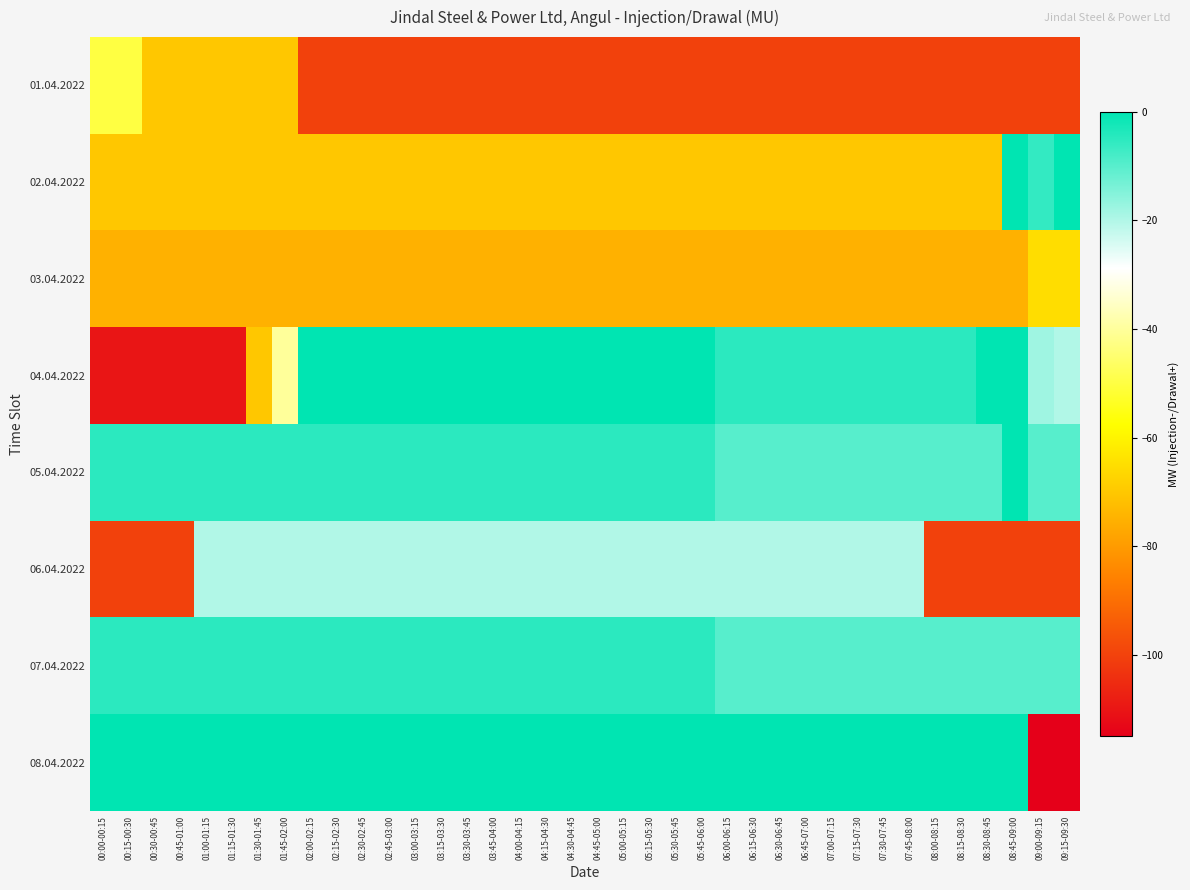

Reading left to right, transcribe all the data shown in this chart.

01.04.2022: 00:00-00:15=-50	00:15-00:30=-50	00:30-00:45=-70	00:45-01:00=-70	01:00-01:15=-70	01:15-01:30=-70	01:30-01:45=-70	01:45-02:00=-70	02:00-02:15=-100	02:15-02:30=-100	02:30-02:45=-100	02:45-03:00=-100	03:00-03:15=-100	03:15-03:30=-100	03:30-03:45=-100	03:45-04:00=-100	04:00-04:15=-100	04:15-04:30=-100	04:30-04:45=-100	04:45-05:00=-100	05:00-05:15=-100	05:15-05:30=-100	05:30-05:45=-100	05:45-06:00=-100	06:00-06:15=-100	06:15-06:30=-100	06:30-06:45=-100	06:45-07:00=-100	07:00-07:15=-100	07:15-07:30=-100	07:30-07:45=-100	07:45-08:00=-100	08:00-08:15=-100	08:15-08:30=-100	08:30-08:45=-100	08:45-09:00=-100	09:00-09:15=-100	09:15-09:30=-100
02.04.2022: 00:00-00:15=-70	00:15-00:30=-70	00:30-00:45=-70	00:45-01:00=-70	01:00-01:15=-70	01:15-01:30=-70	01:30-01:45=-70	01:45-02:00=-70	02:00-02:15=-70	02:15-02:30=-70	02:30-02:45=-70	02:45-03:00=-70	03:00-03:15=-70	03:15-03:30=-70	03:30-03:45=-70	03:45-04:00=-70	04:00-04:15=-70	04:15-04:30=-70	04:30-04:45=-70	04:45-05:00=-70	05:00-05:15=-70	05:15-05:30=-70	05:30-05:45=-70	05:45-06:00=-70	06:00-06:15=-70	06:15-06:30=-70	06:30-06:45=-70	06:45-07:00=-70	07:00-07:15=-70	07:15-07:30=-70	07:30-07:45=-70	07:45-08:00=-70	08:00-08:15=-70	08:15-08:30=-70	08:30-08:45=-70	08:45-09:00=0	09:00-09:15=-6	09:15-09:30=0
03.04.2022: 00:00-00:15=-75	00:15-00:30=-75	00:30-00:45=-75	00:45-01:00=-75	01:00-01:15=-75	01:15-01:30=-75	01:30-01:45=-75	01:45-02:00=-75	02:00-02:15=-75	02:15-02:30=-75	02:30-02:45=-75	02:45-03:00=-75	03:00-03:15=-75	03:15-03:30=-75	03:30-03:45=-75	03:45-04:00=-75	04:00-04:15=-75	04:15-04:30=-75	04:30-04:45=-75	04:45-05:00=-75	05:00-05:15=-75	05:15-05:30=-75	05:30-05:45=-75	05:45-06:00=-75	06:00-06:15=-75	06:15-06:30=-75	06:30-06:45=-75	06:45-07:00=-75	07:00-07:15=-75	07:15-07:30=-75	07:30-07:45=-75	07:45-08:00=-75	08:00-08:15=-75	08:15-08:30=-75	08:30-08:45=-75	08:45-09:00=-75	09:00-09:15=-65	09:15-09:30=-65
04.04.2022: 00:00-00:15=-110	00:15-00:30=-110	00:30-00:45=-110	00:45-01:00=-110	01:00-01:15=-110	01:15-01:30=-110	01:30-01:45=-70	01:45-02:00=-40	02:00-02:15=0	02:15-02:30=0	02:30-02:45=0	02:45-03:00=0	03:00-03:15=0	03:15-03:30=0	03:30-03:45=0	03:45-04:00=0	04:00-04:15=0	04:15-04:30=0	04:30-04:45=0	04:45-05:00=0	05:00-05:15=0	05:15-05:30=0	05:30-05:45=0	05:45-06:00=0	06:00-06:15=-5	06:15-06:30=-5	06:30-06:45=-5	06:45-07:00=-5	07:00-07:15=-5	07:15-07:30=-5	07:30-07:45=-5	07:45-08:00=-5	08:00-08:15=-5	08:15-08:30=-5	08:30-08:45=0	08:45-09:00=0	09:00-09:15=-18	09:15-09:30=-20
05.04.2022: 00:00-00:15=-5	00:15-00:30=-5	00:30-00:45=-5	00:45-01:00=-5	01:00-01:15=-5	01:15-01:30=-5	01:30-01:45=-5	01:45-02:00=-5	02:00-02:15=-5	02:15-02:30=-5	02:30-02:45=-5	02:45-03:00=-5	03:00-03:15=-5	03:15-03:30=-5	03:30-03:45=-5	03:45-04:00=-5	04:00-04:15=-5	04:15-04:30=-5	04:30-04:45=-5	04:45-05:00=-5	05:00-05:15=-5	05:15-05:30=-5	05:30-05:45=-5	05:45-06:00=-5	06:00-06:15=-10	06:15-06:30=-10	06:30-06:45=-10	06:45-07:00=-10	07:00-07:15=-10	07:15-07:30=-10	07:30-07:45=-10	07:45-08:00=-10	08:00-08:15=-10	08:15-08:30=-10	08:30-08:45=-10	08:45-09:00=0	09:00-09:15=-10	09:15-09:30=-10
06.04.2022: 00:00-00:15=-100	00:15-00:30=-100	00:30-00:45=-100	00:45-01:00=-100	01:00-01:15=-20	01:15-01:30=-20	01:30-01:45=-20	01:45-02:00=-20	02:00-02:15=-20	02:15-02:30=-20	02:30-02:45=-20	02:45-03:00=-20	03:00-03:15=-20	03:15-03:30=-20	03:30-03:45=-20	03:45-04:00=-20	04:00-04:15=-20	04:15-04:30=-20	04:30-04:45=-20	04:45-05:00=-20	05:00-05:15=-20	05:15-05:30=-20	05:30-05:45=-20	05:45-06:00=-20	06:00-06:15=-20	06:15-06:30=-20	06:30-06:45=-20	06:45-07:00=-20	07:00-07:15=-20	07:15-07:30=-20	07:30-07:45=-20	07:45-08:00=-20	08:00-08:15=-100	08:15-08:30=-100	08:30-08:45=-100	08:45-09:00=-100	09:00-09:15=-100	09:15-09:30=-100
07.04.2022: 00:00-00:15=-5	00:15-00:30=-5	00:30-00:45=-5	00:45-01:00=-5	01:00-01:15=-5	01:15-01:30=-5	01:30-01:45=-5	01:45-02:00=-5	02:00-02:15=-5	02:15-02:30=-5	02:30-02:45=-5	02:45-03:00=-5	03:00-03:15=-5	03:15-03:30=-5	03:30-03:45=-5	03:45-04:00=-5	04:00-04:15=-5	04:15-04:30=-5	04:30-04:45=-5	04:45-05:00=-5	05:00-05:15=-5	05:15-05:30=-5	05:30-05:45=-5	05:45-06:00=-5	06:00-06:15=-10	06:15-06:30=-10	06:30-06:45=-10	06:45-07:00=-10	07:00-07:15=-10	07:15-07:30=-10	07:30-07:45=-10	07:45-08:00=-10	08:00-08:15=-10	08:15-08:30=-10	08:30-08:45=-10	08:45-09:00=-10	09:00-09:15=-10	09:15-09:30=-10
08.04.2022: 00:00-00:15=0	00:15-00:30=0	00:30-00:45=0	00:45-01:00=0	01:00-01:15=0	01:15-01:30=0	01:30-01:45=0	01:45-02:00=0	02:00-02:15=0	02:15-02:30=0	02:30-02:45=0	02:45-03:00=0	03:00-03:15=0	03:15-03:30=0	03:30-03:45=0	03:45-04:00=0	04:00-04:15=0	04:15-04:30=0	04:30-04:45=0	04:45-05:00=0	05:00-05:15=0	05:15-05:30=0	05:30-05:45=0	05:45-06:00=0	06:00-06:15=0	06:15-06:30=0	06:30-06:45=0	06:45-07:00=0	07:00-07:15=0	07:15-07:30=0	07:30-07:45=0	07:45-08:00=0	08:00-08:15=0	08:15-08:30=0	08:30-08:45=0	08:45-09:00=0	09:00-09:15=-115	09:15-09:30=-115